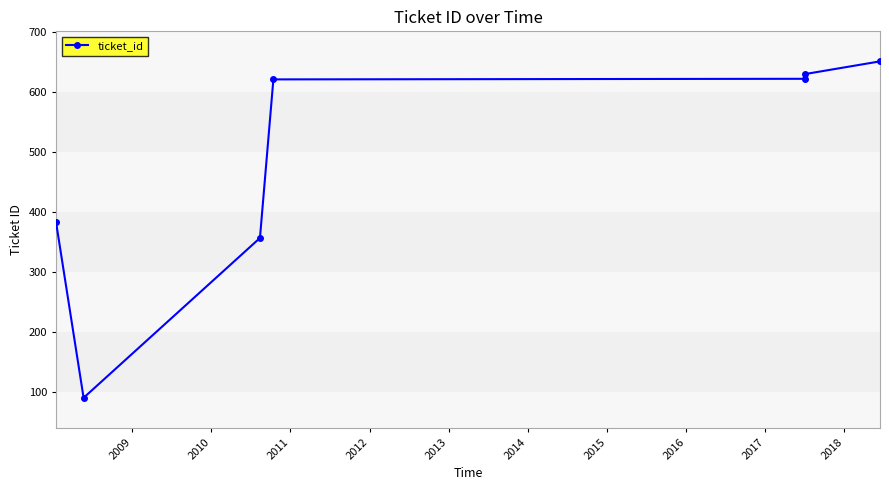

What is the average value?

479